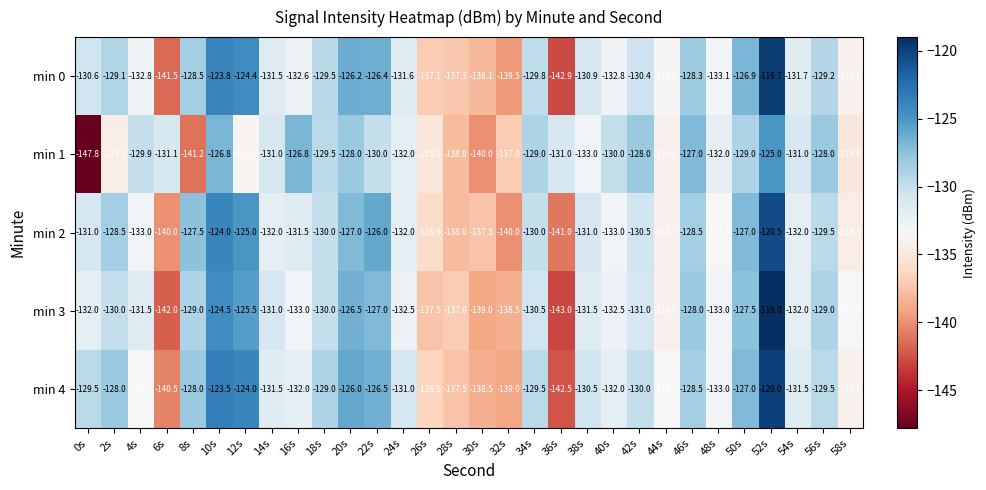

Where does the min 1 series first go above -131?

4s